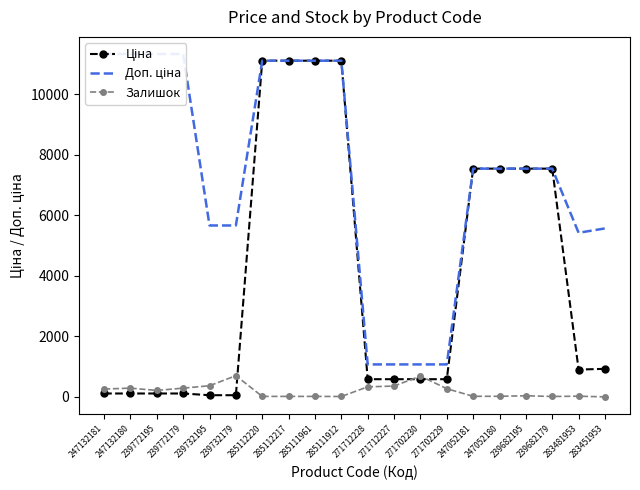

What are all the series names shown in the legend?

Ціна, Доп. ціна, Залишок